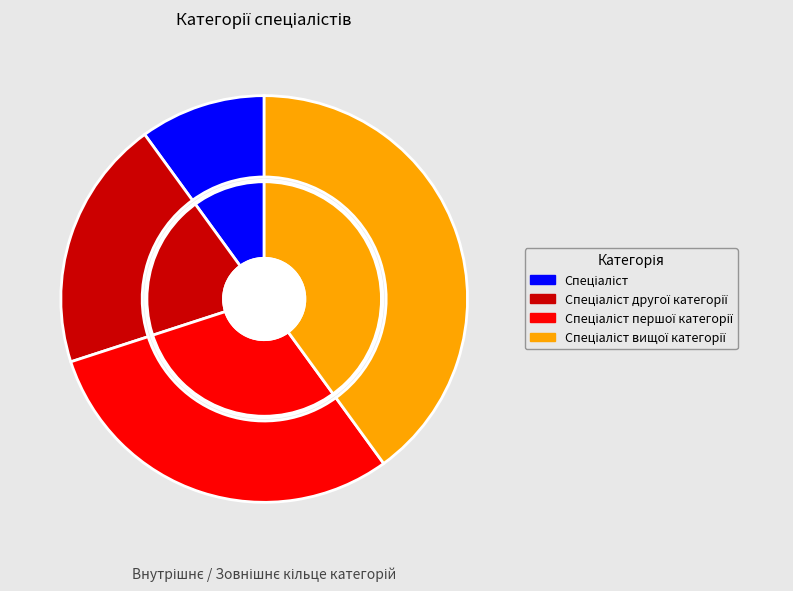

To the nearest percent, what is the difference between the Спеціаліст вищої категорії and Спеціаліст першої категорії slice percentages?

10%